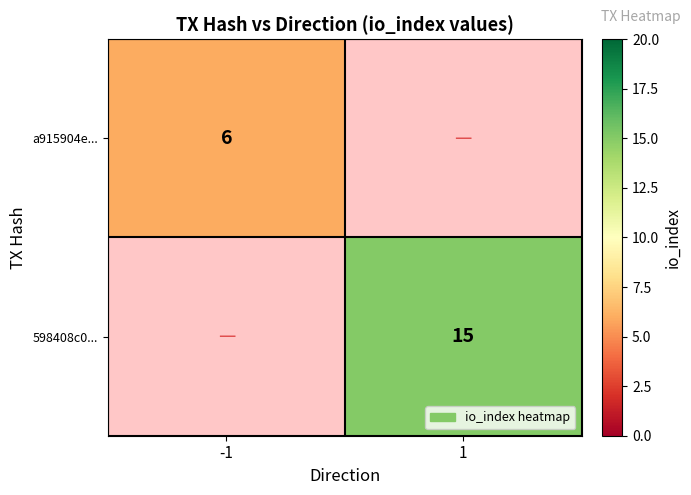

The a915904e... series shows 4 at -1. True or false?

False